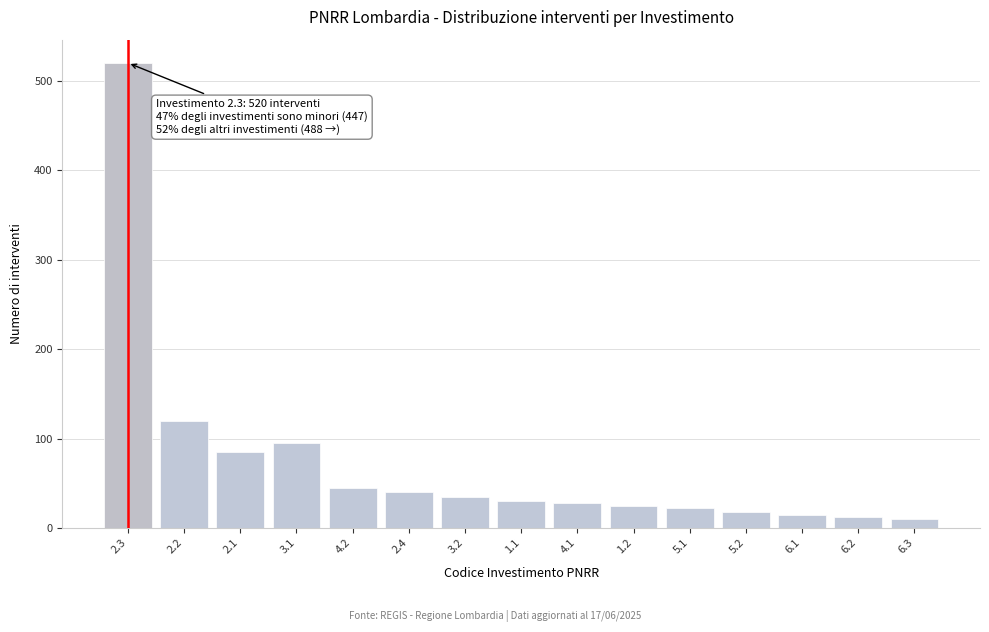

Is it true that the value at 3.2 is 17?

False